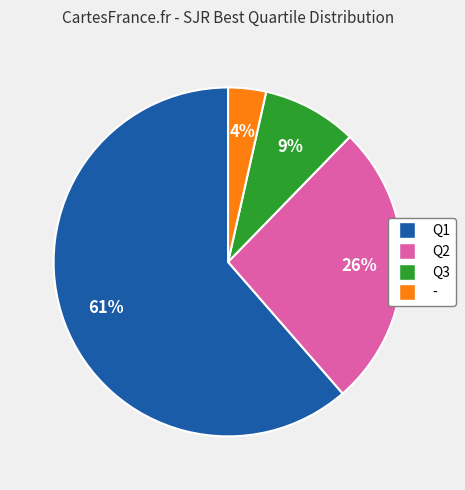

Does Q1 account for over 50% of the chart?

Yes